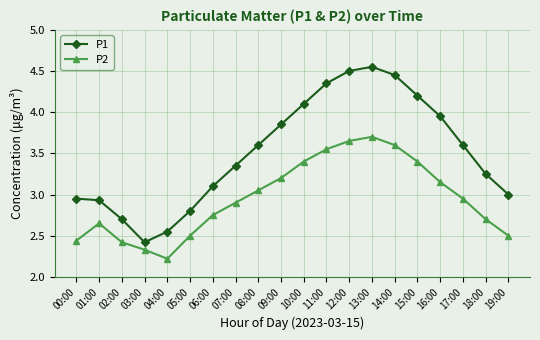

What position from the left is 18:00?

19